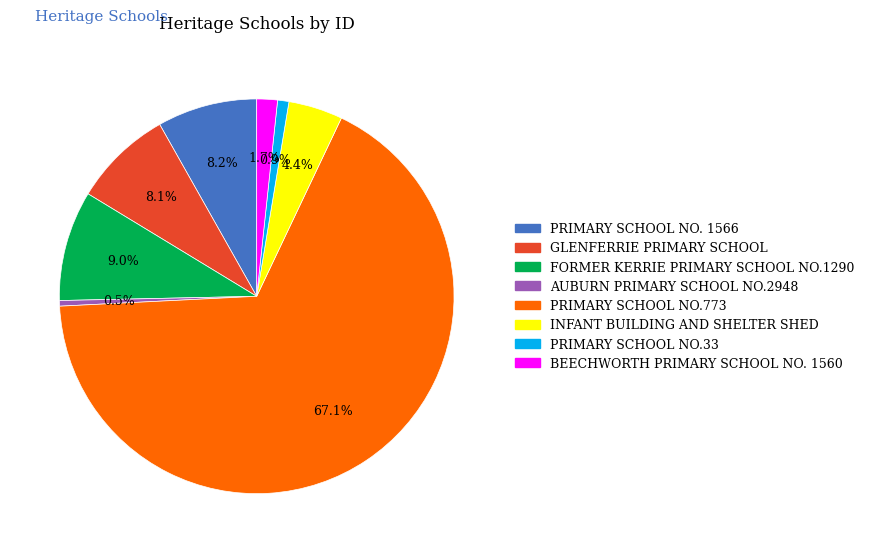

Does PRIMARY SCHOOL NO.773 account for over 50% of the chart?

Yes